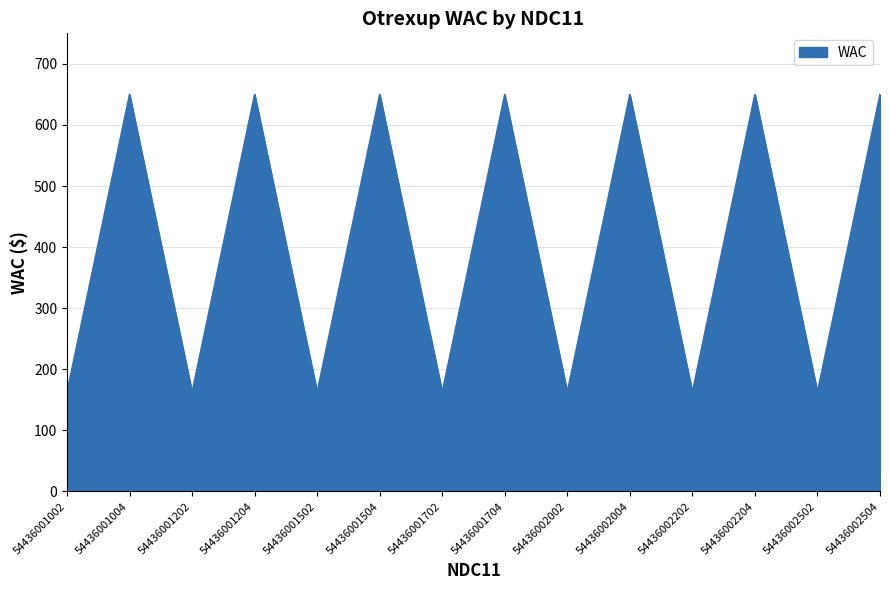

What is the greatest value displayed?

649.8